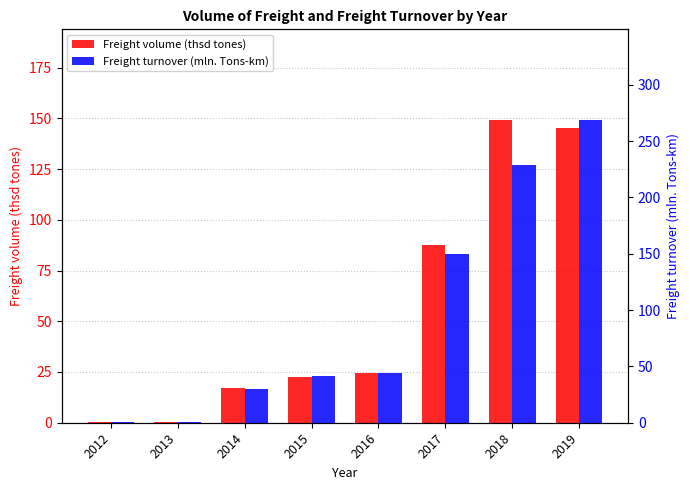

At which label does Freight turnover (mln. Tons-km) reach its peak?

2019